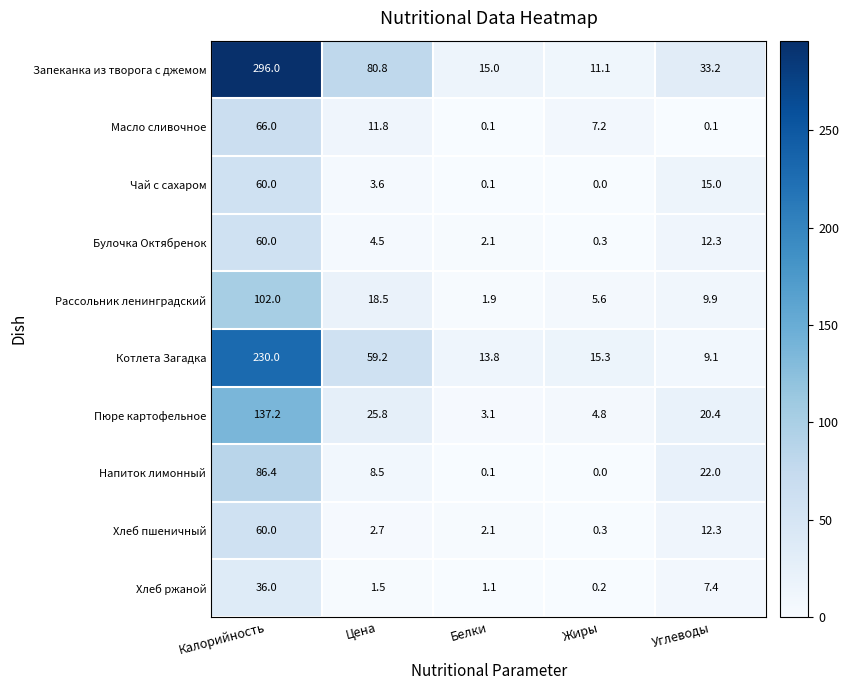

How many categories are shown in the chart?

5